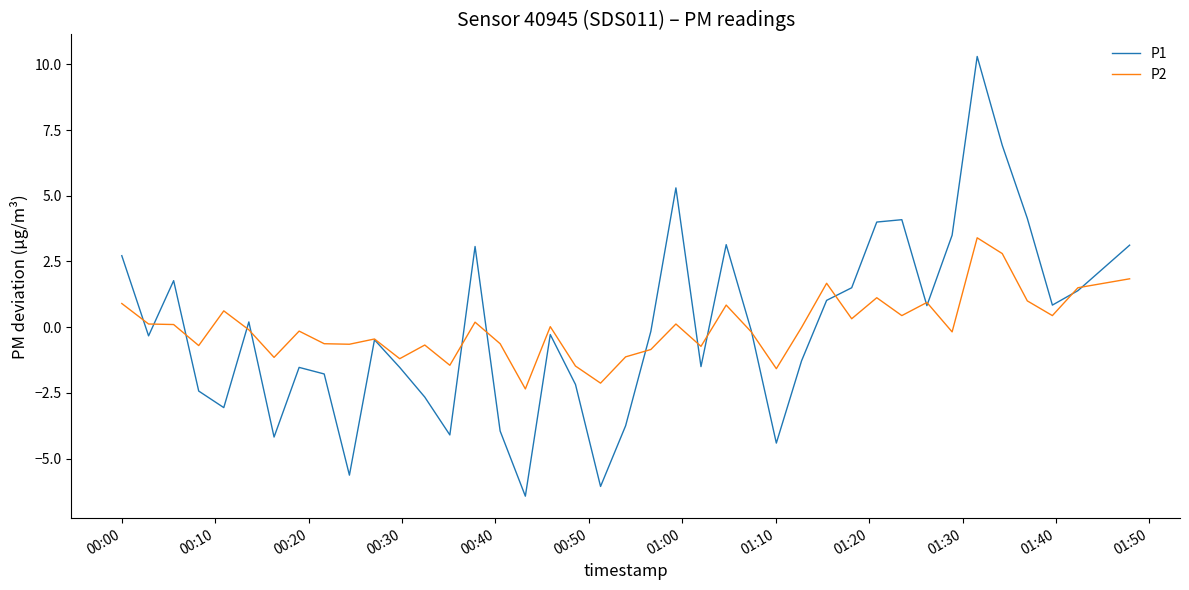

Which series has the largest range (max minus min)?

P1